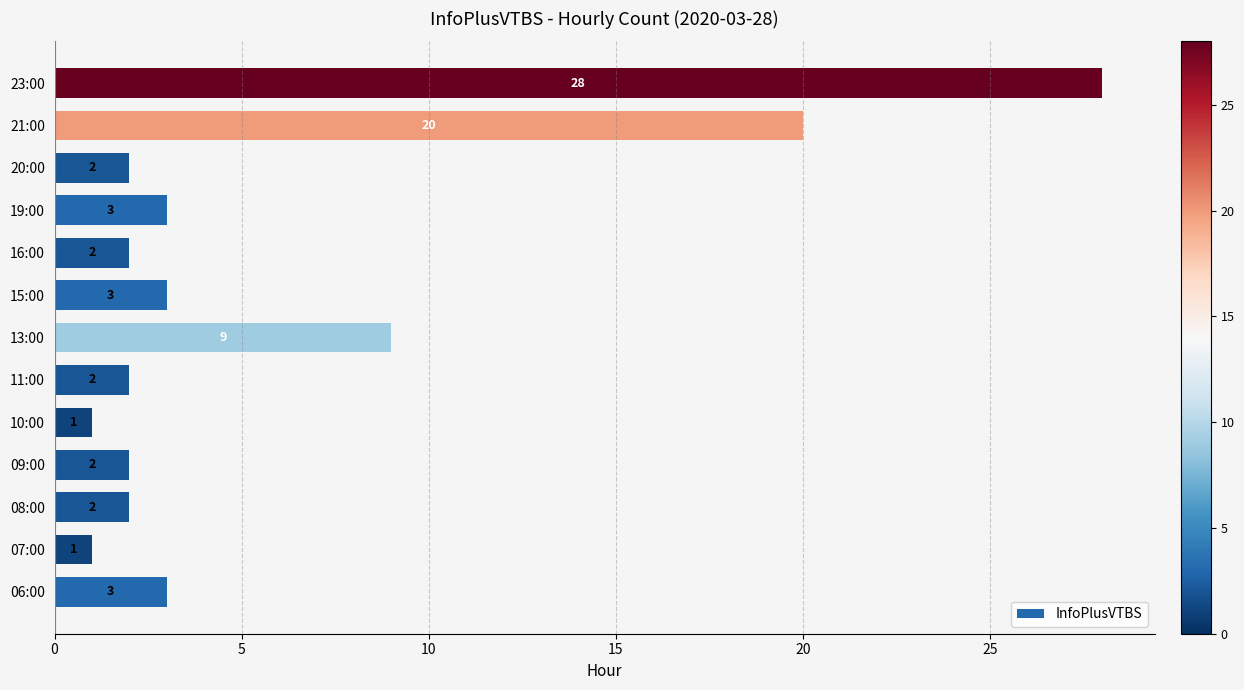

What is the maximum value shown in the chart?

28